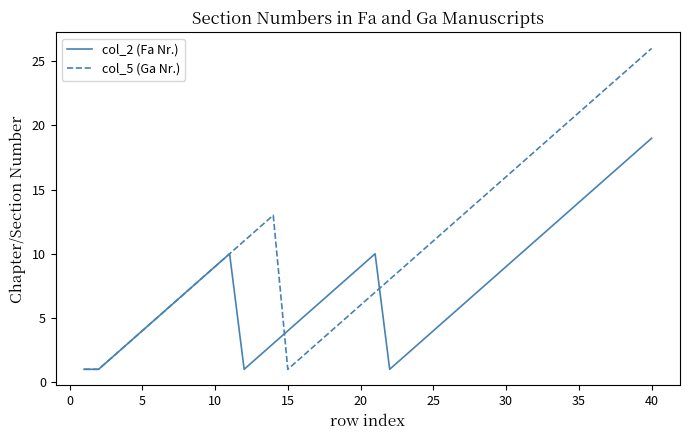

Rank the series by their maximum value, from lowest to highest.

col_2 (Fa Nr.), col_5 (Ga Nr.)